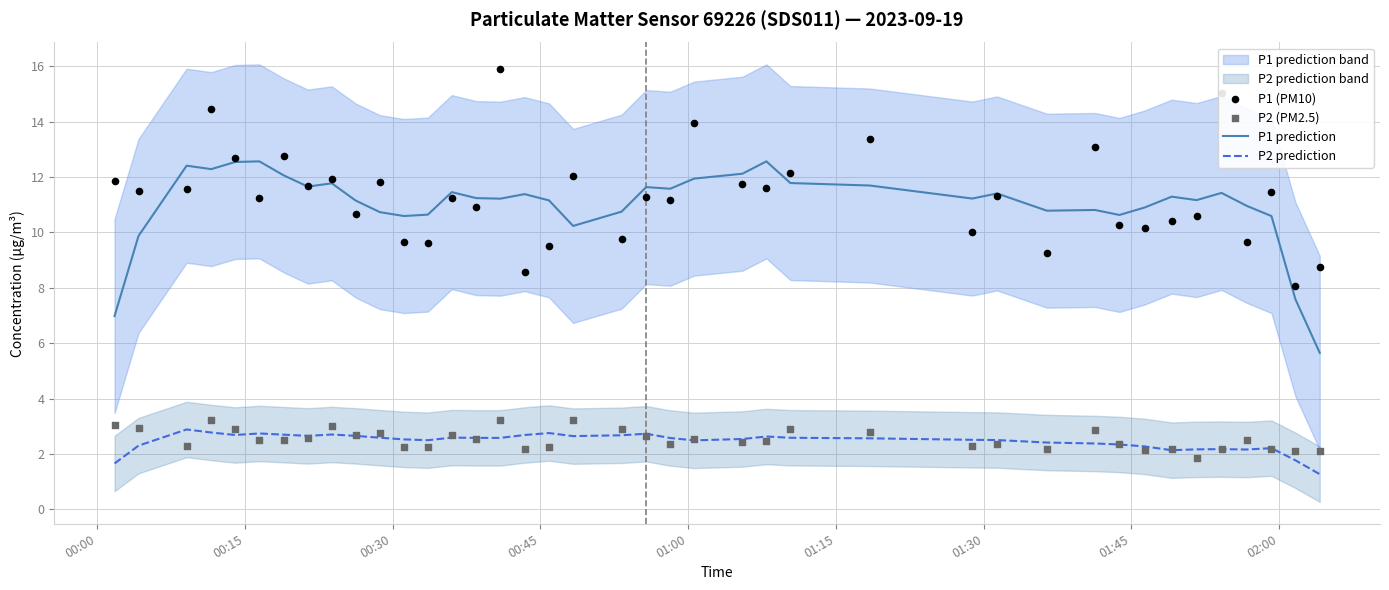

At how many categories does at least one series exceed 6?

40